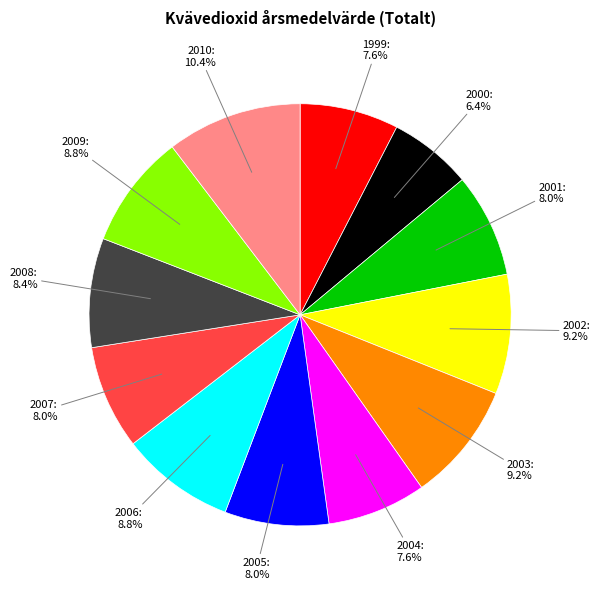

What portion of the pie excludes 2001?

92.0%